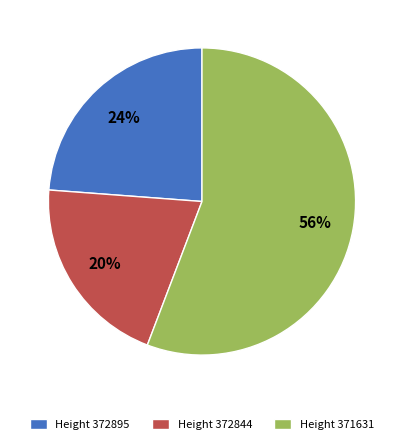

To the nearest percent, what is the combined percentage of Height 372895 and Height 371631?

80%